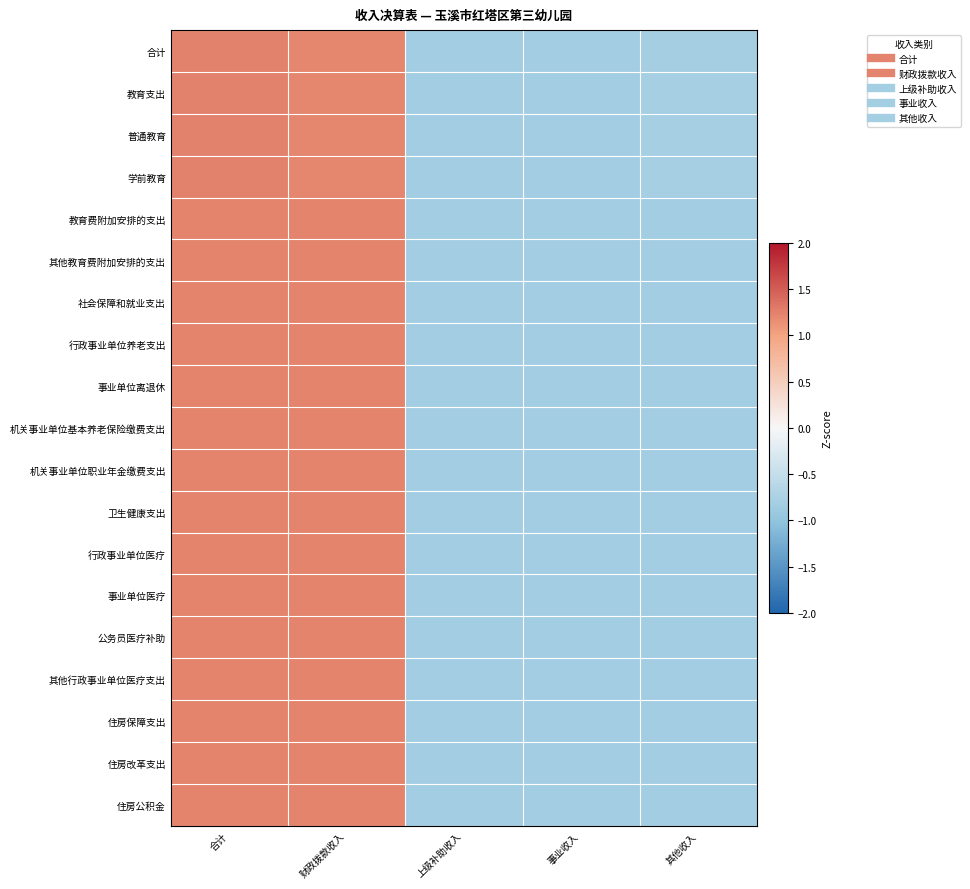

What is the smallest value displayed?

-0.8